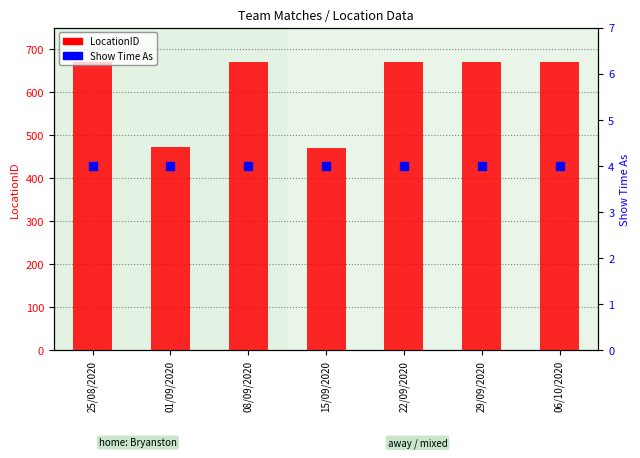

Which series has the widest spread of Y values?

LocationID